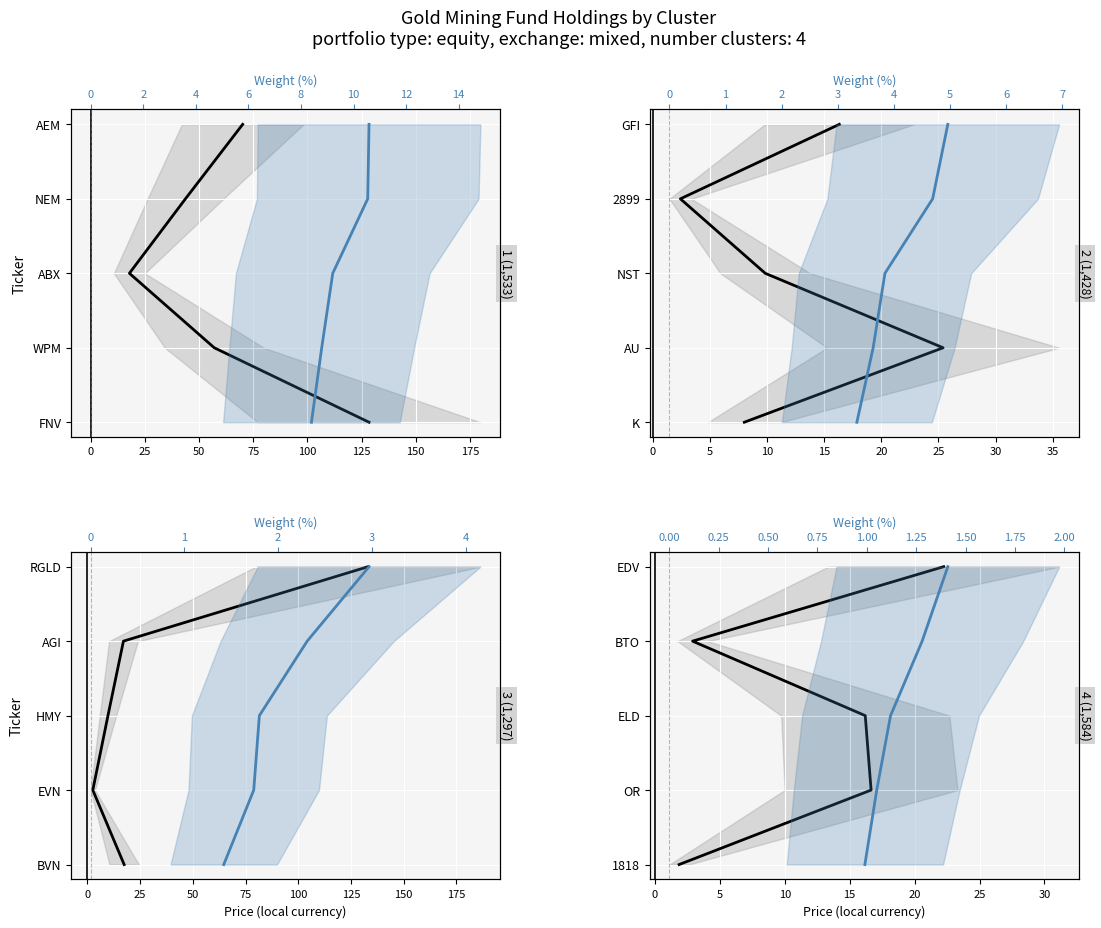

What are all the series names shown in the legend?

Price, Weight (%)